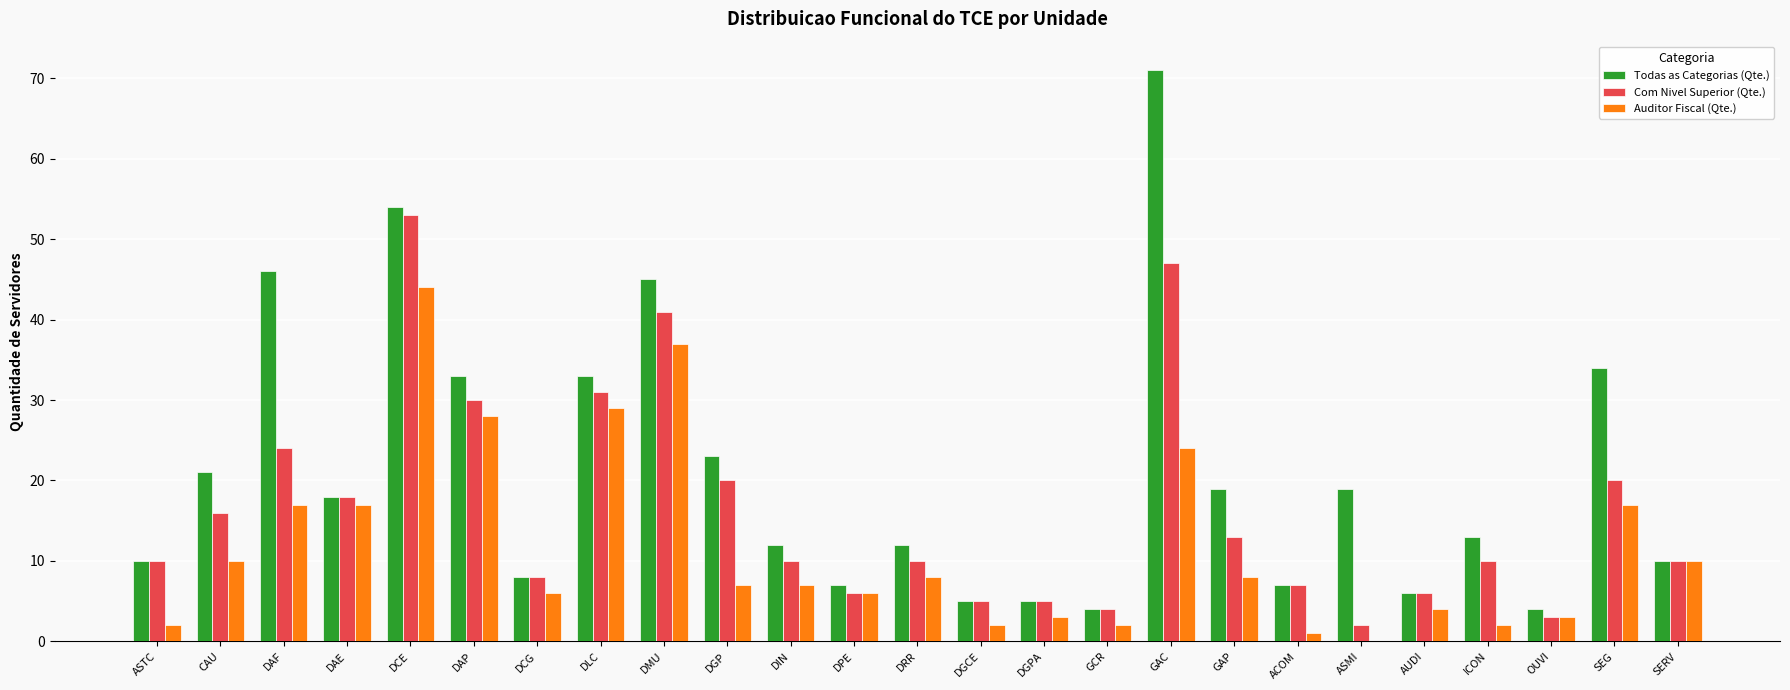

Which category has the highest value in the Todas as Categorias (Qte.) series?

GAC